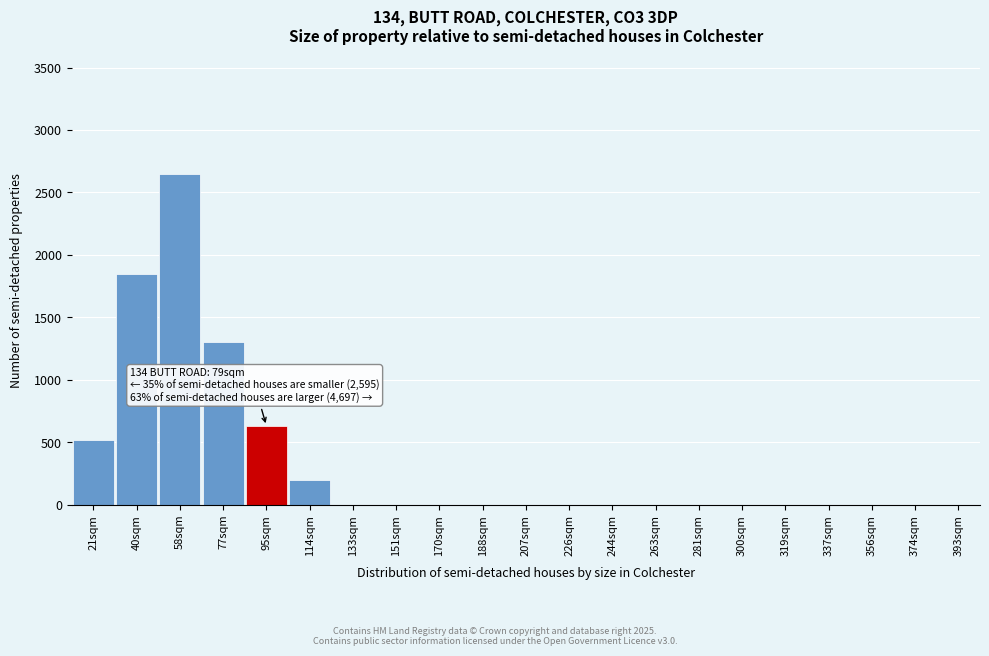

Reading right to left, what are all the values shown in this chart?

393sqm=0	374sqm=0	356sqm=0	337sqm=0	319sqm=0	300sqm=0	281sqm=0	263sqm=0	244sqm=0	226sqm=0	207sqm=0	188sqm=0	170sqm=0	151sqm=0	133sqm=0	114sqm=200	95sqm=630	77sqm=1300	58sqm=2650	40sqm=1850	21sqm=520